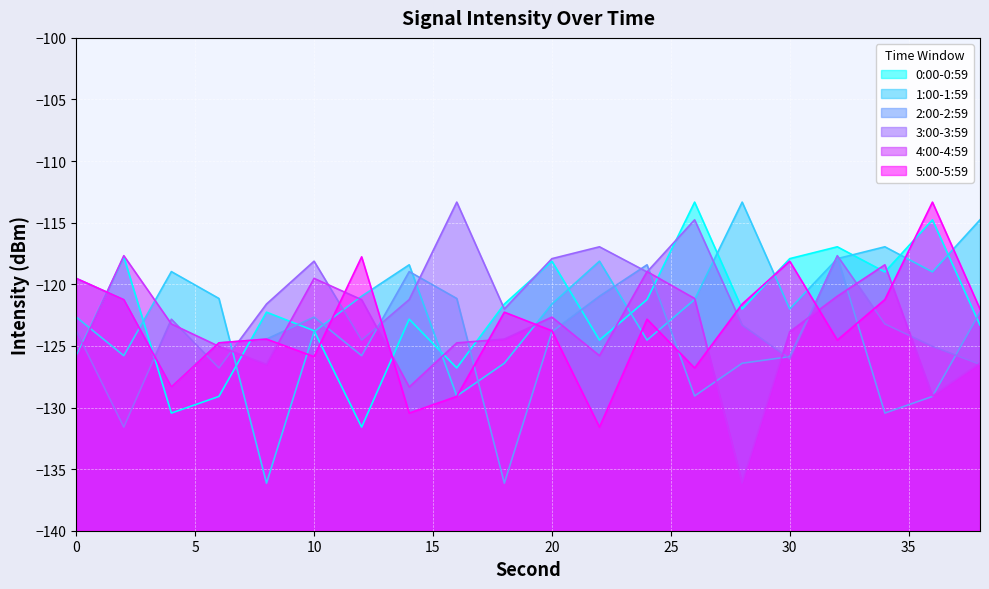

What is the smallest value displayed?

-136.1